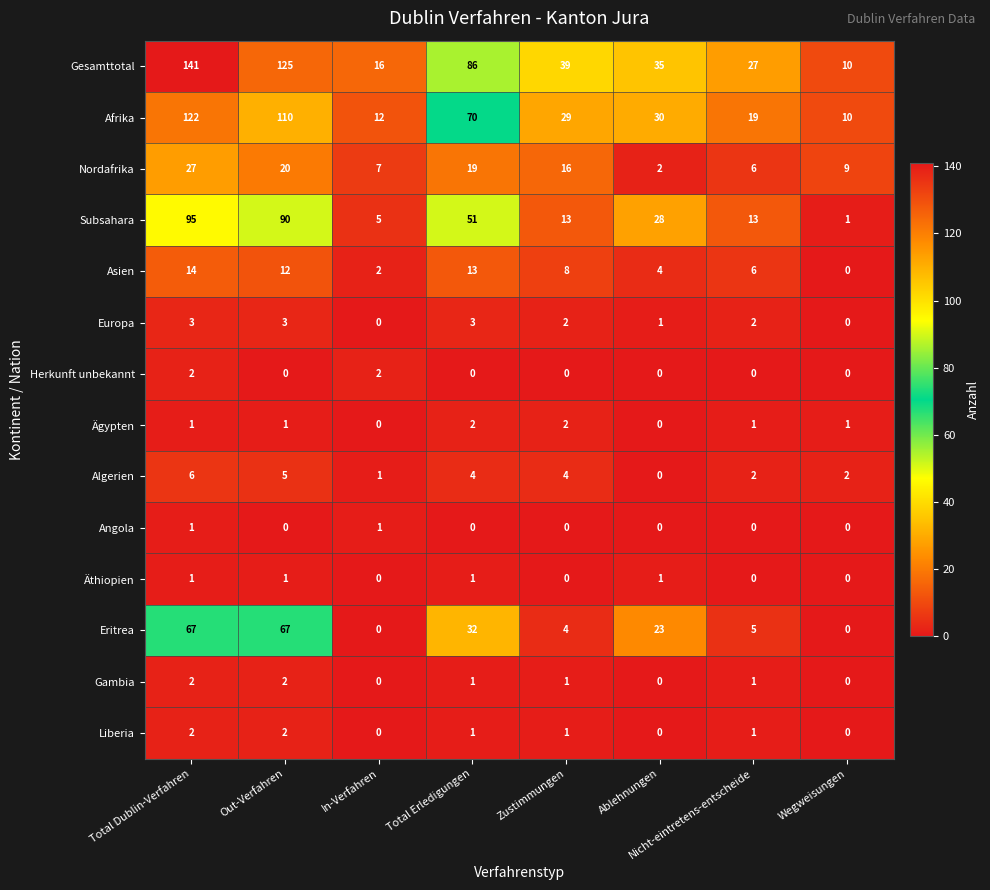

What is the difference between the highest and lowest values at Nicht-eintretens-entscheide?

27